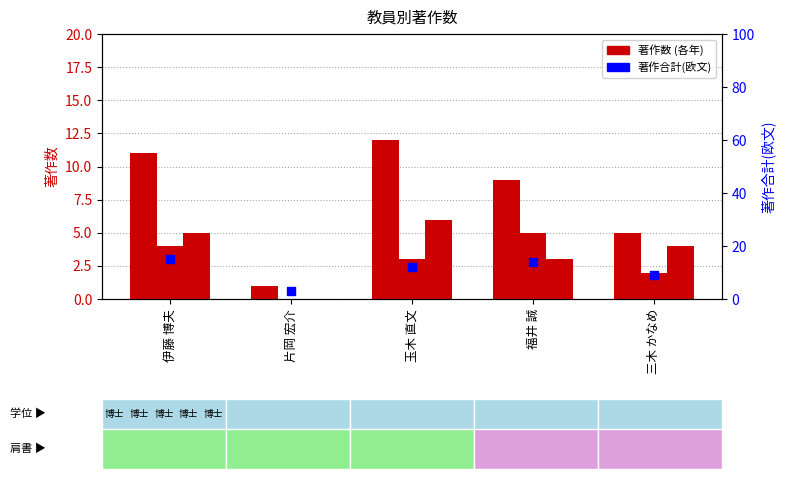

At which category is the sum across all series the highest?

伊藤 博夫